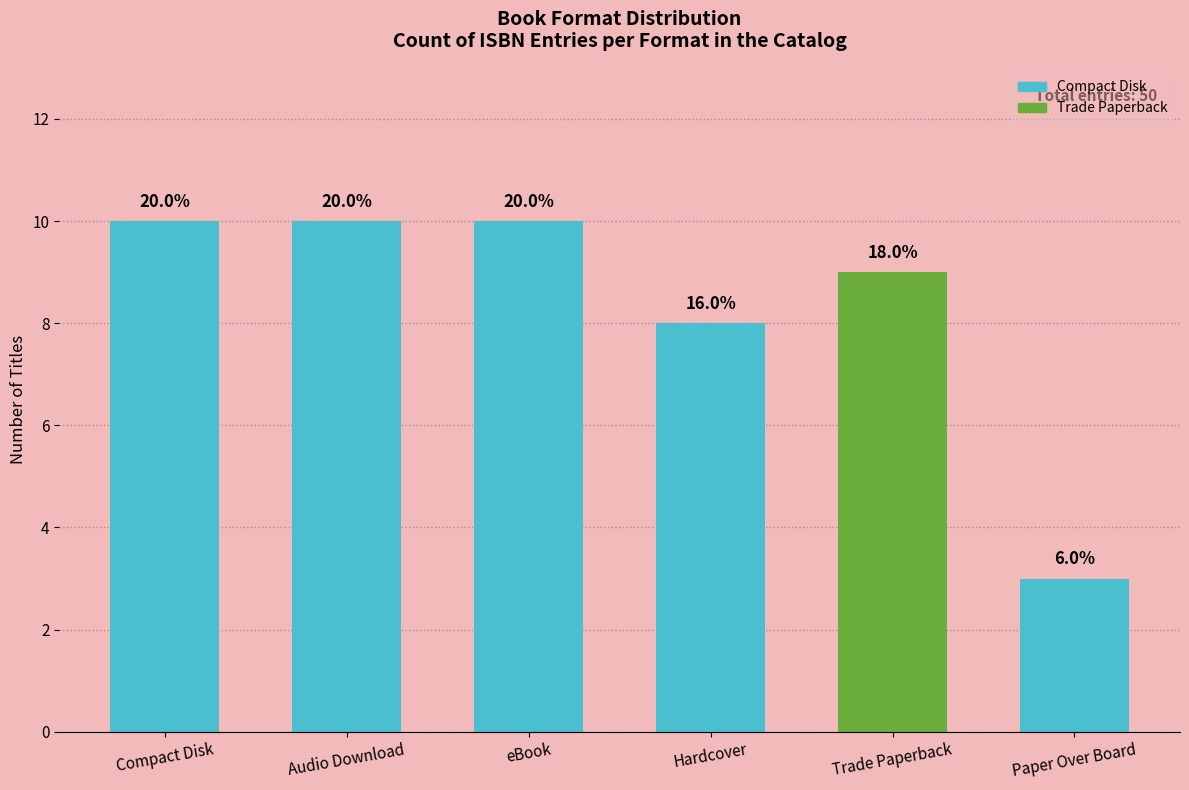

What is the difference between the maximum and minimum values?

7